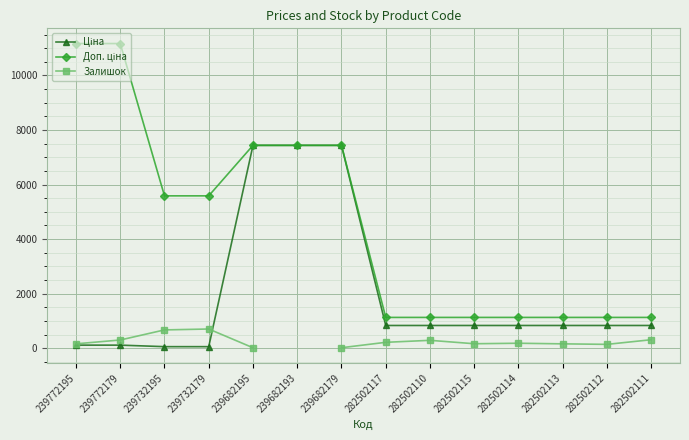

What is the total value across all series at 239772195?

11440.7